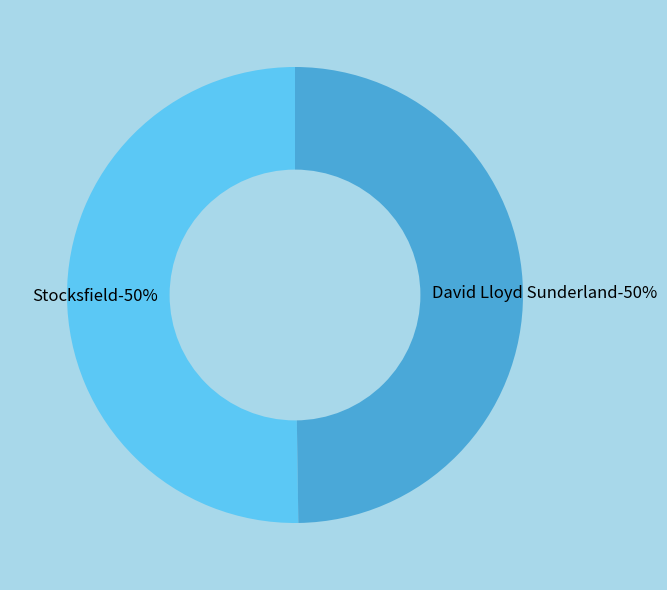

Which slice is the smallest?

David Lloyd Sunderland